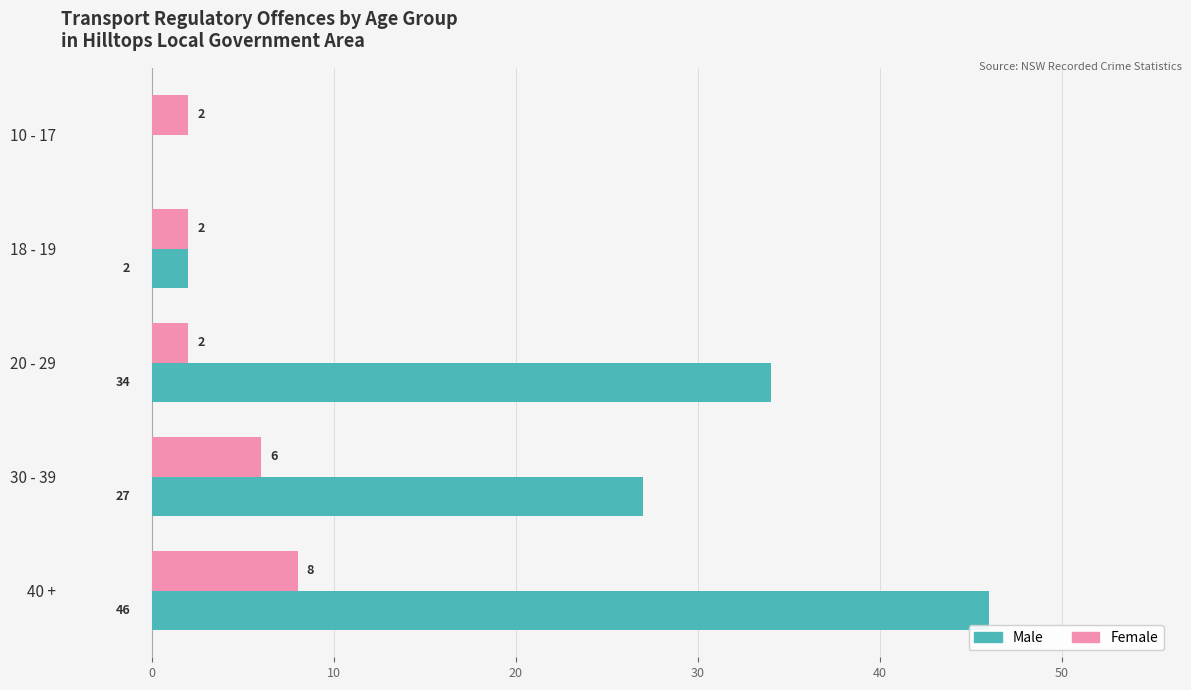

Read the Female value at 40 +.

8